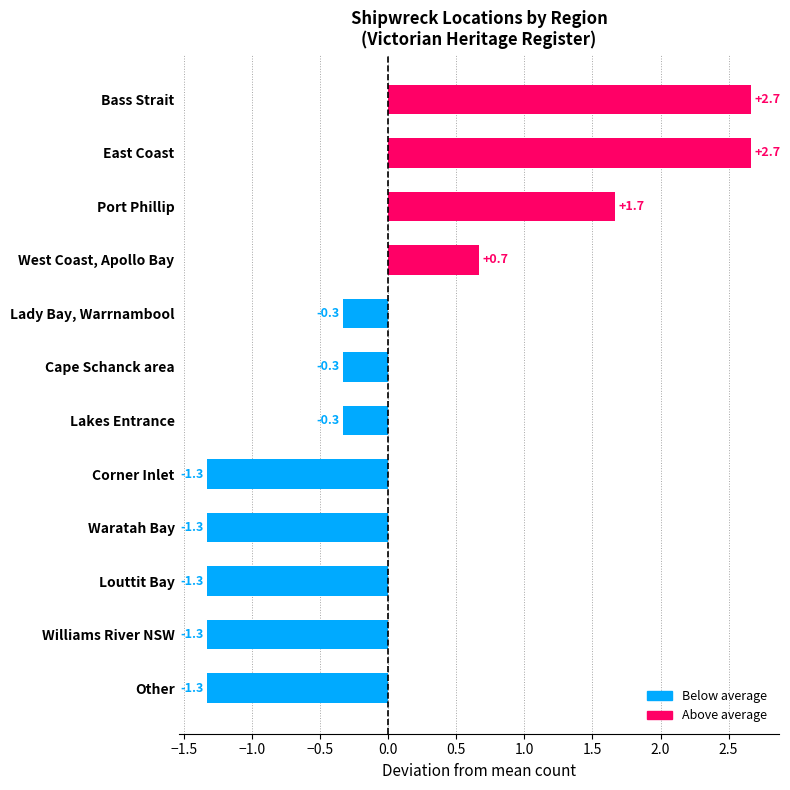

True or false: the data shows -0.5 at Cape Schanck area.

False